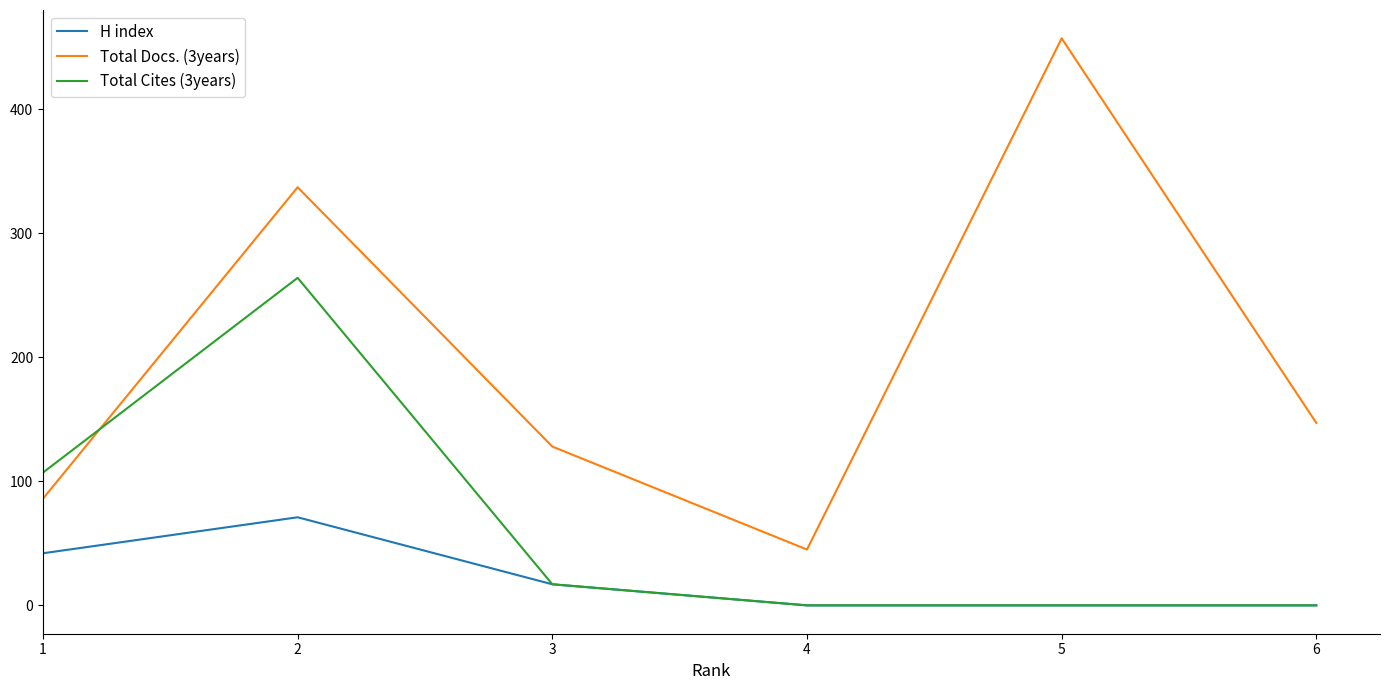

True or false: H index and Total Docs. (3years) cross at least once.

False